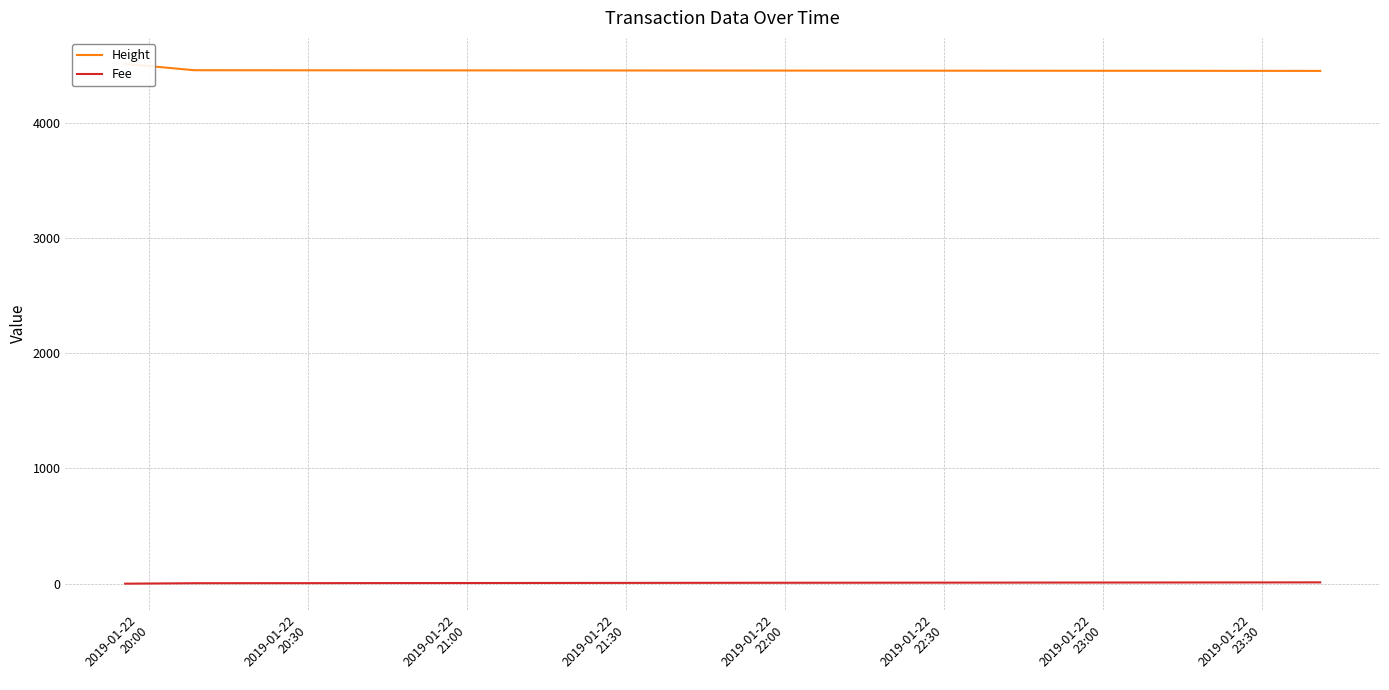

The value of Fee at 2019-01-22
20:30 is 3.9. True or false?

True